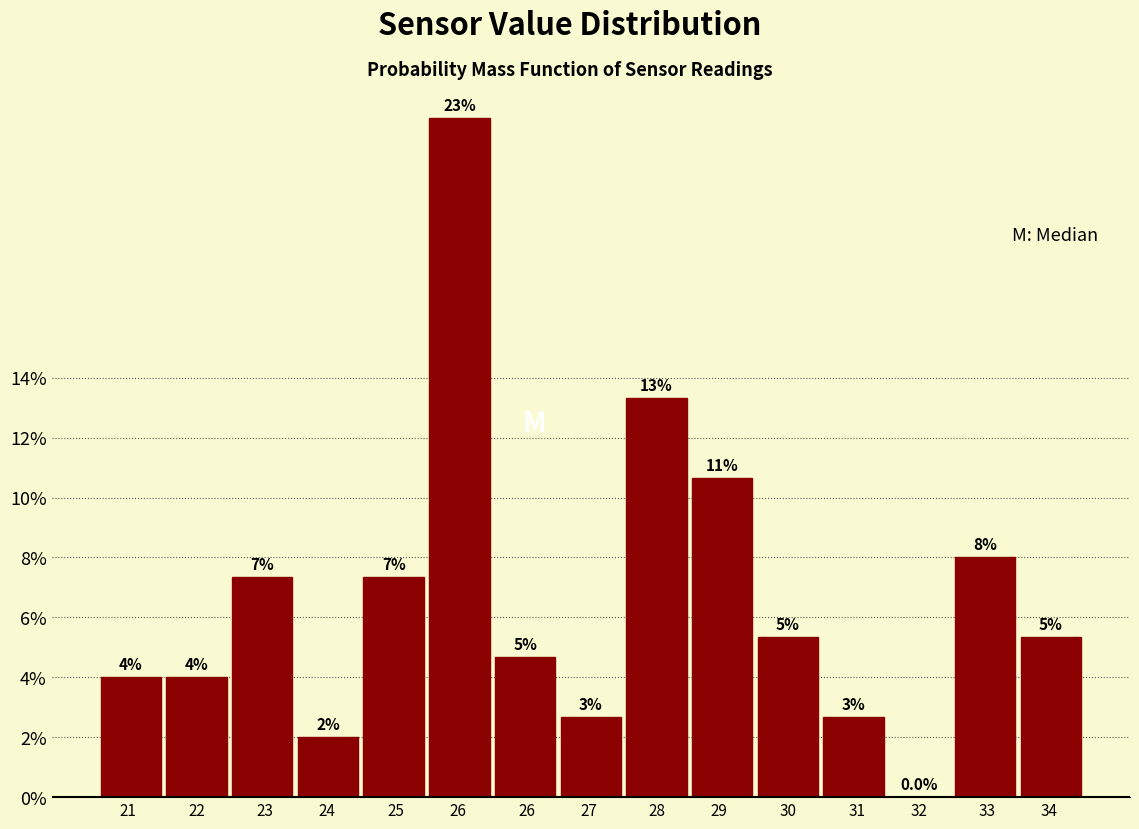

Are the bars horizontal?

No